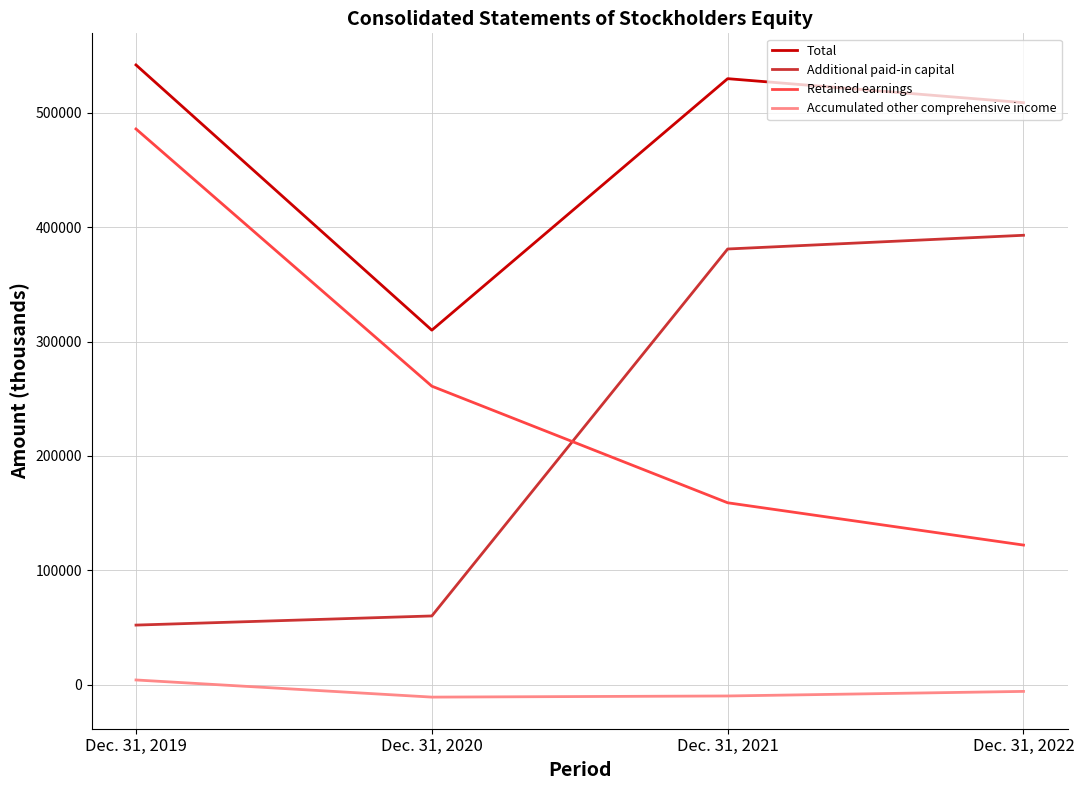

Read the Accumulated other comprehensive income value at Dec. 31, 2020, to the nearest 50.

-11000